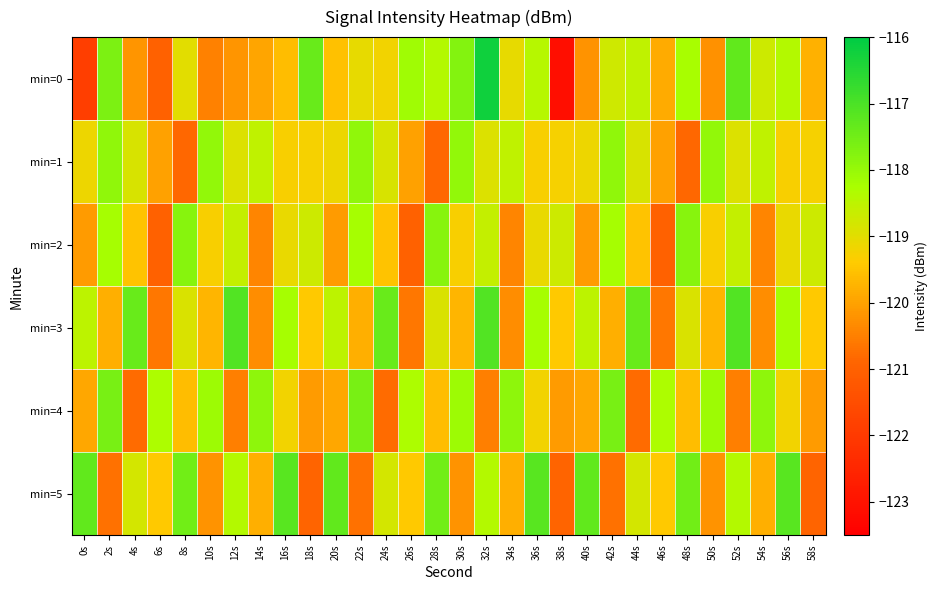

Which series changed the most between 0s and 8s?

min=0